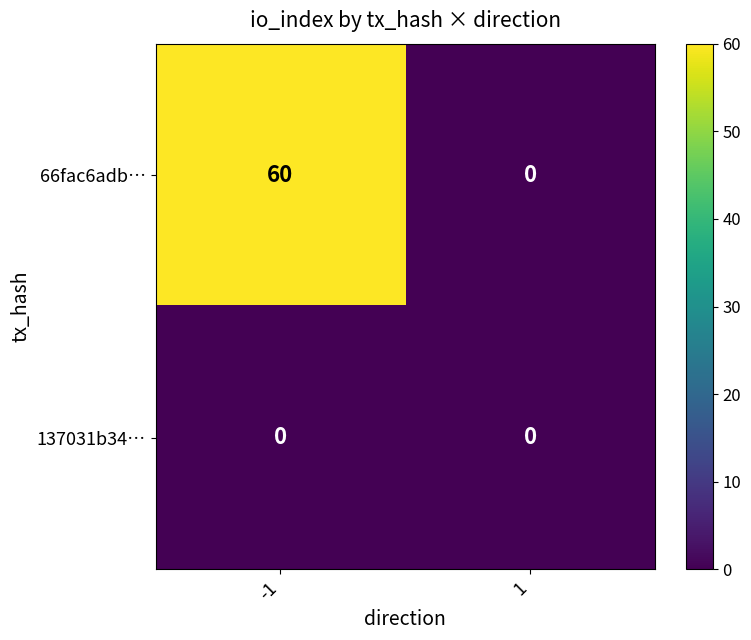

What is the average value of the 66fac6adb… series?

30